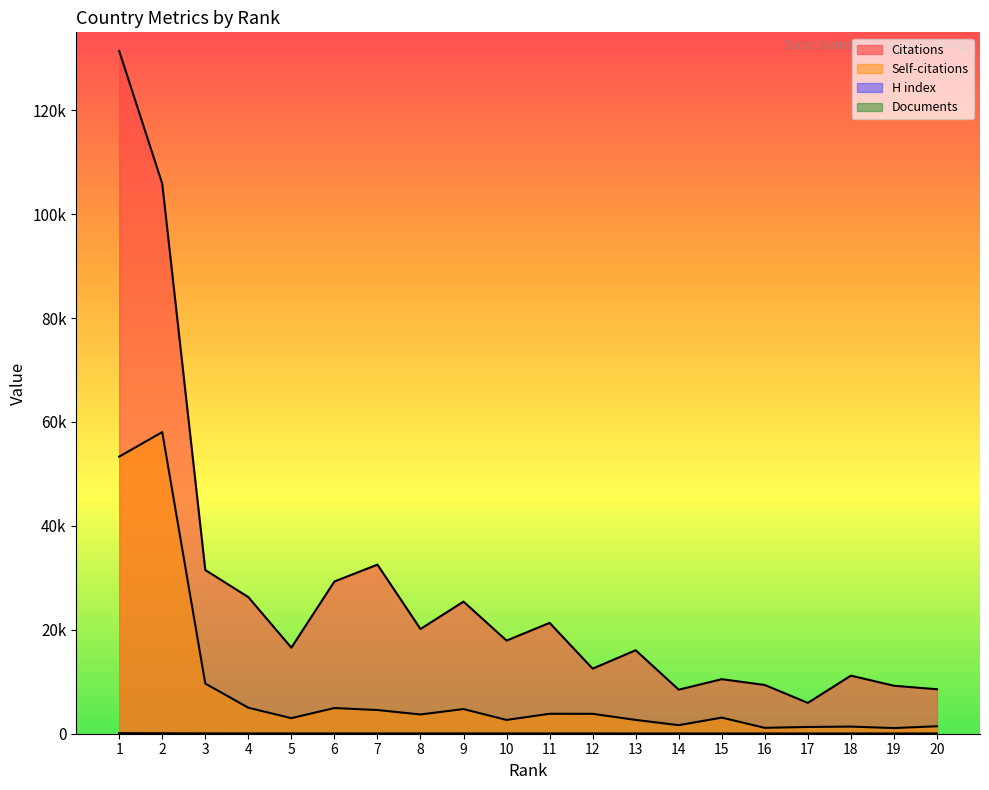

At which category is the sum across all series the highest?

1